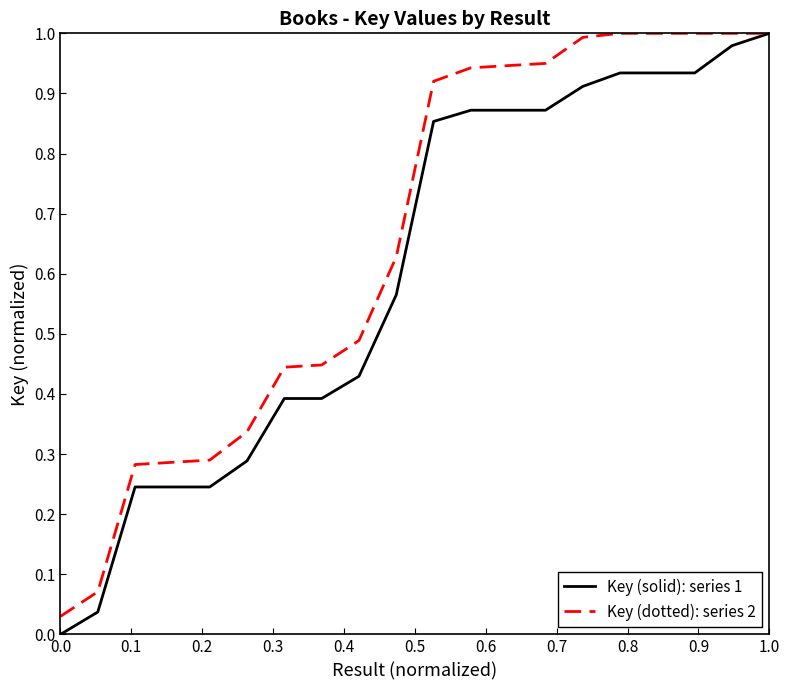

List the series in order of their overall mean, highest first.

Key (dotted): series 2, Key (solid): series 1